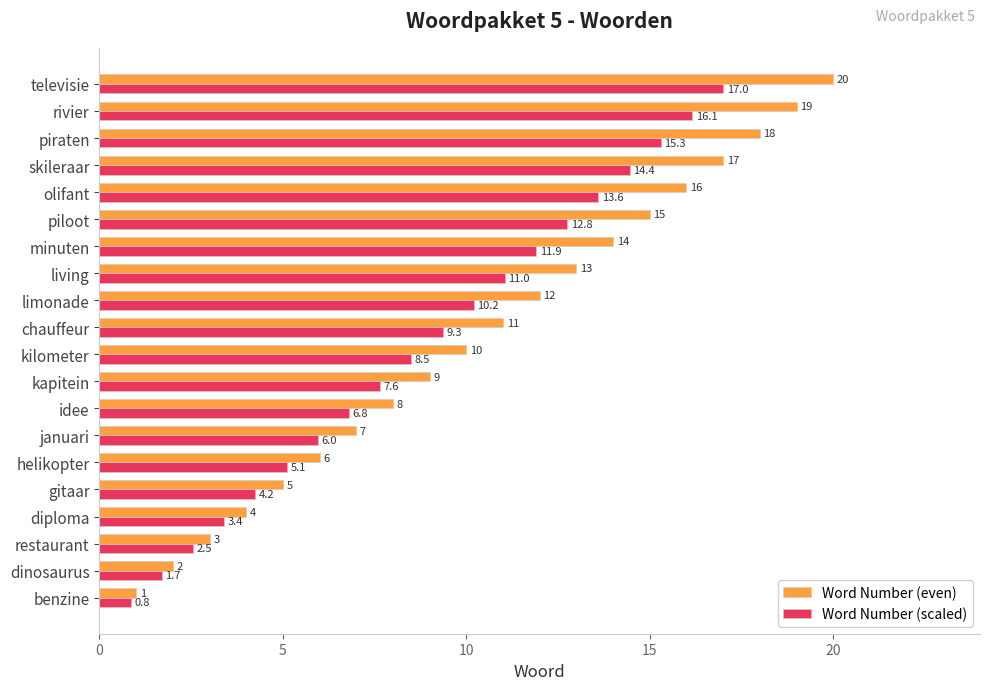

What is the average value of the Word Number (even) series?

10.5